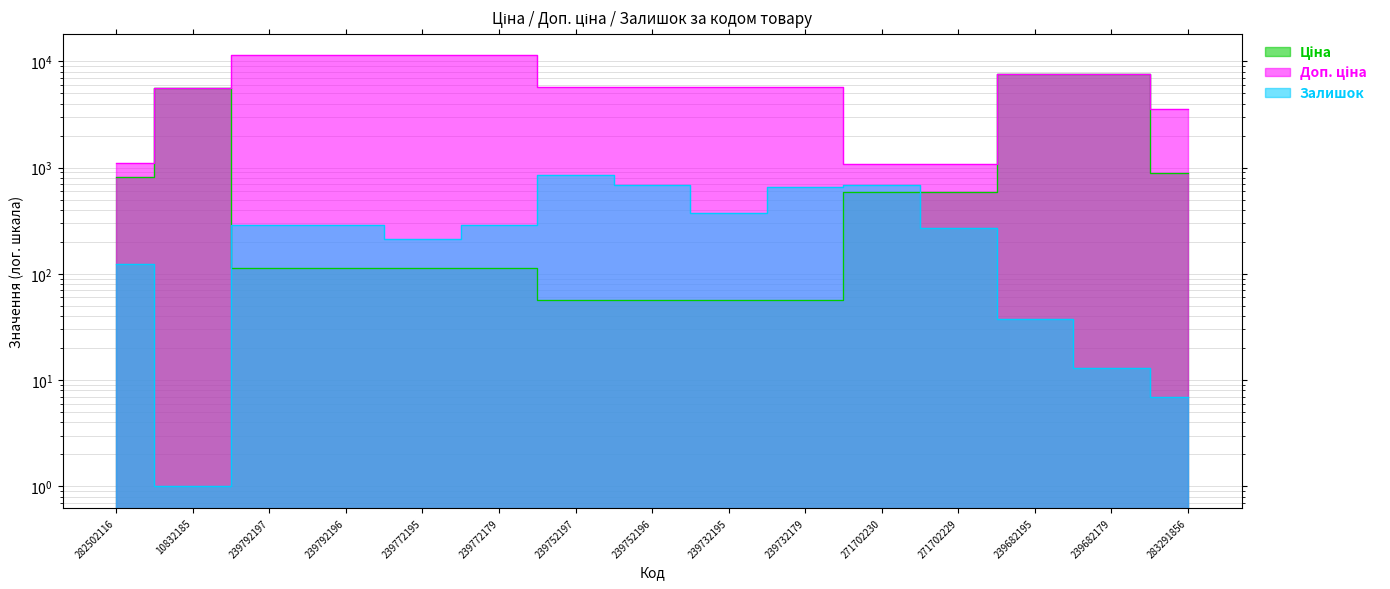

True or false: Ціна has a value of 1358.0 at 282502116.

False